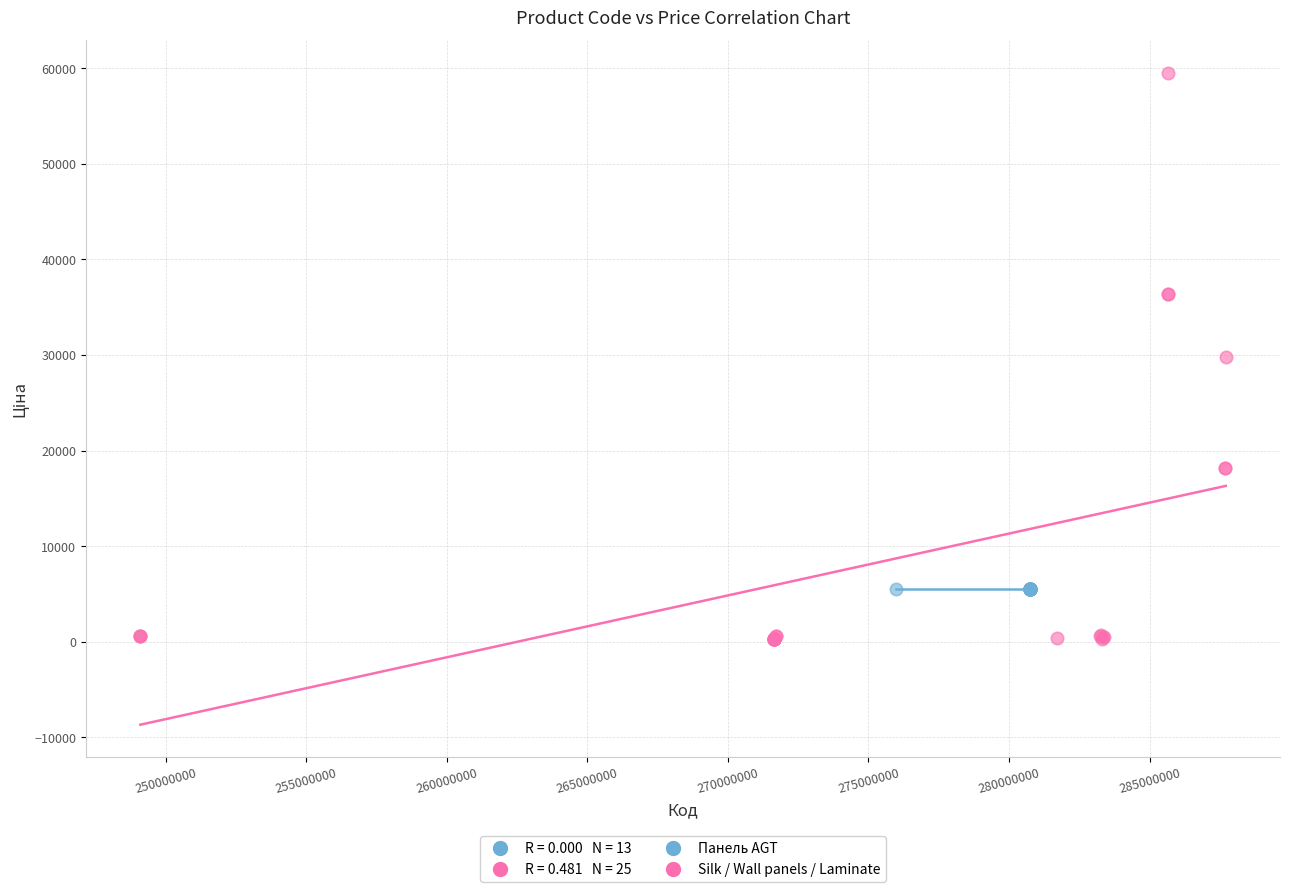

Which series contains the lowest Y value?

Silk / Wall panels / Laminate